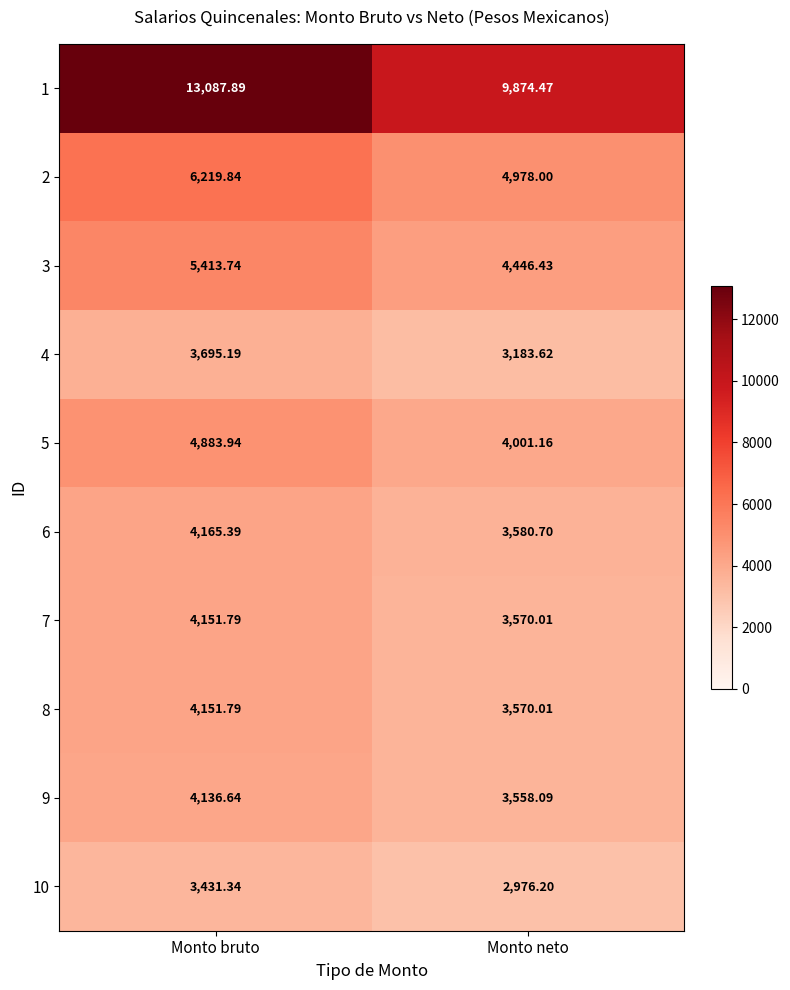

List the labels in order of 7 value, smallest first.

Monto neto, Monto bruto